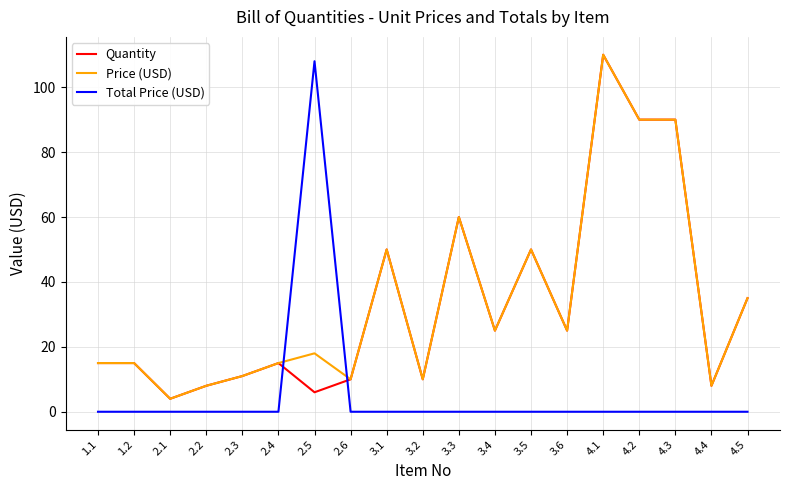

The Quantity series shows 15 at 1.2. True or false?

True